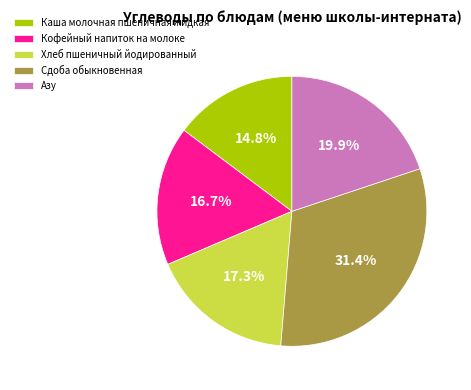

Combined, do Сдоба обыкновенная and Каша молочная пшеничная жидкая account for over 50%?

No